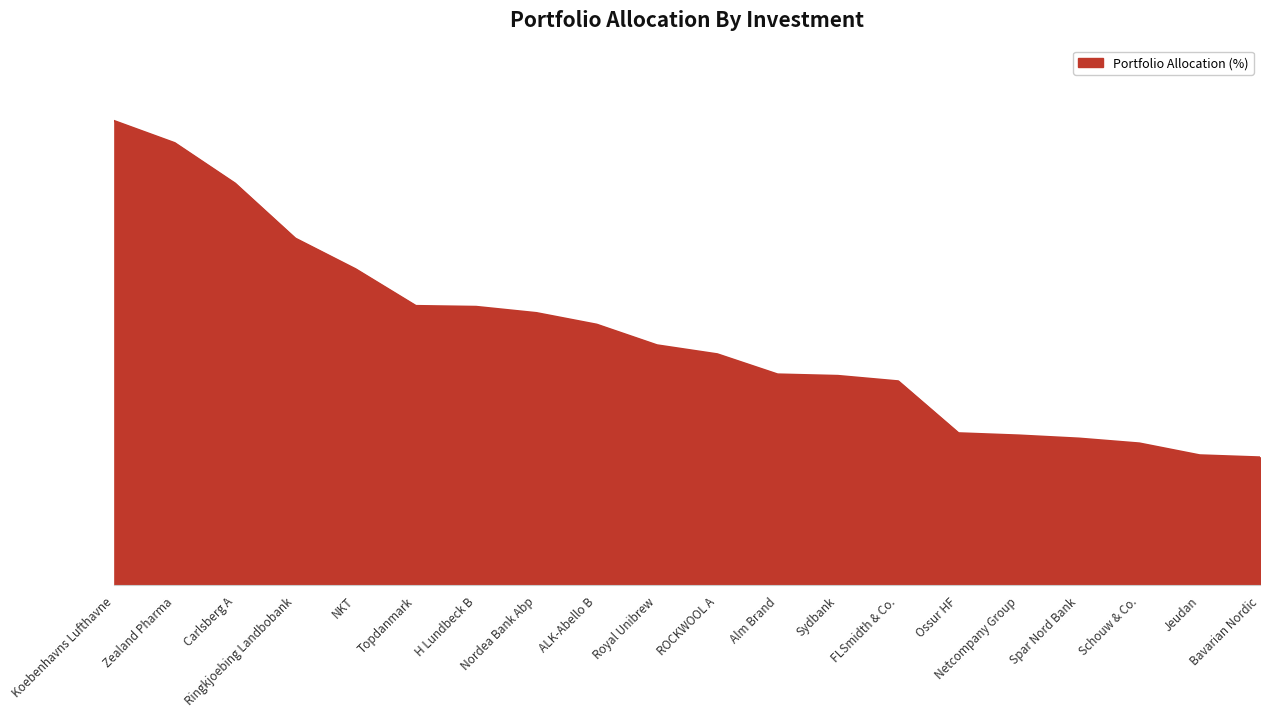

Between Schouw & Co. and Topdanmark, which is larger?

Topdanmark